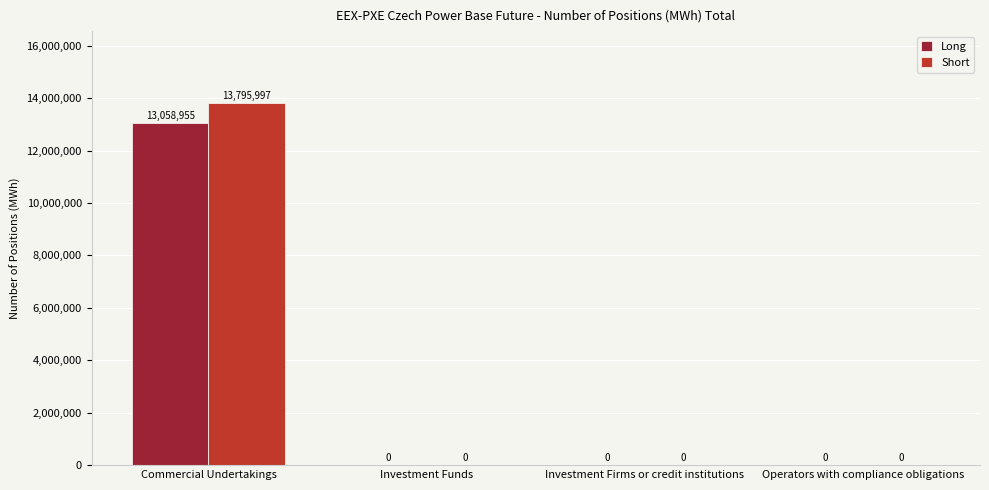

What is the sum of all Long values?

13058955